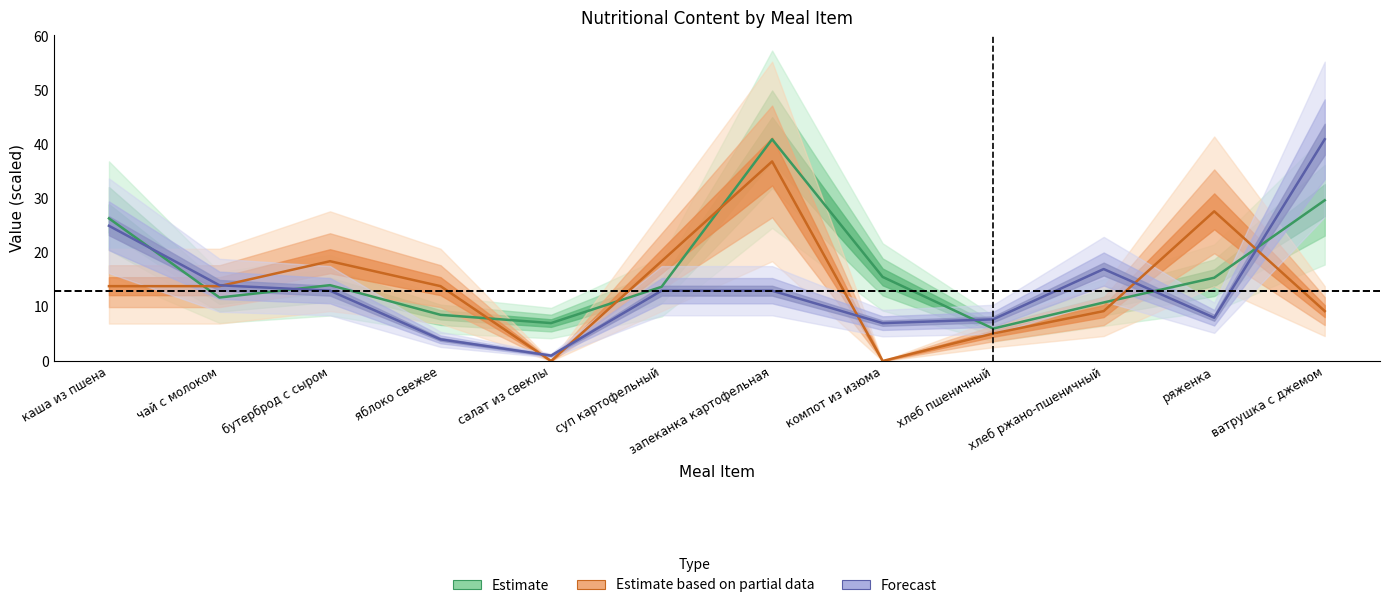

What is the average value of the Estimate series?

16.7